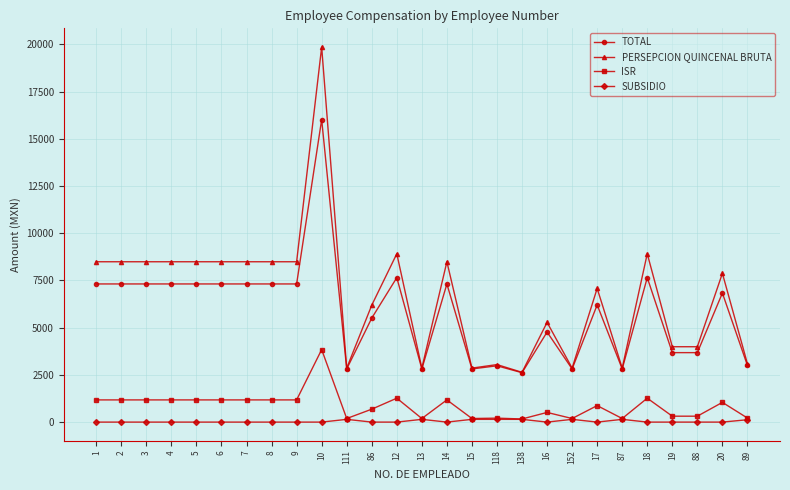

Count the number of categories in the chart.

27